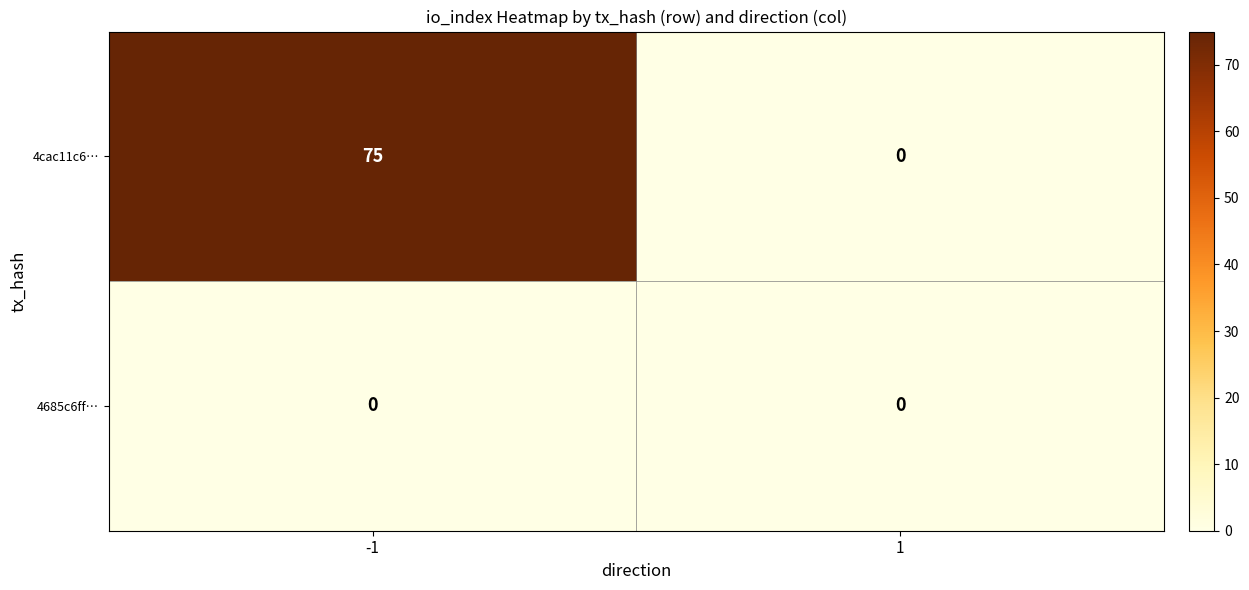

How many series are shown in this chart?

2